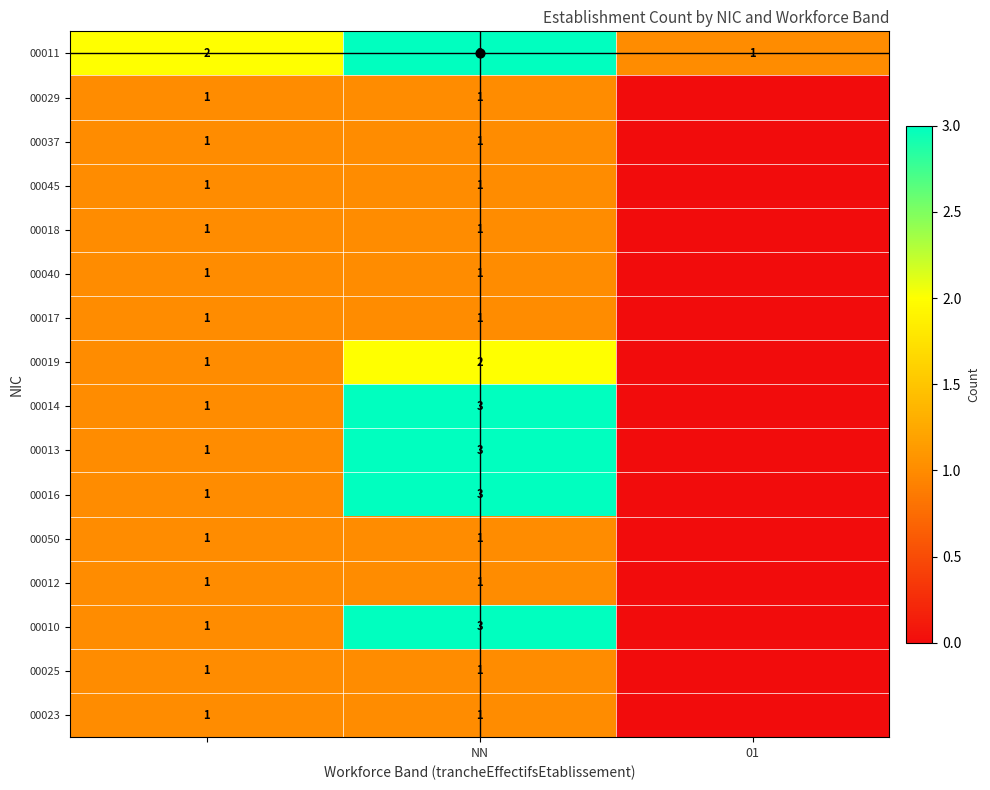

Count the 00025 values in the range 0 to 1.

3